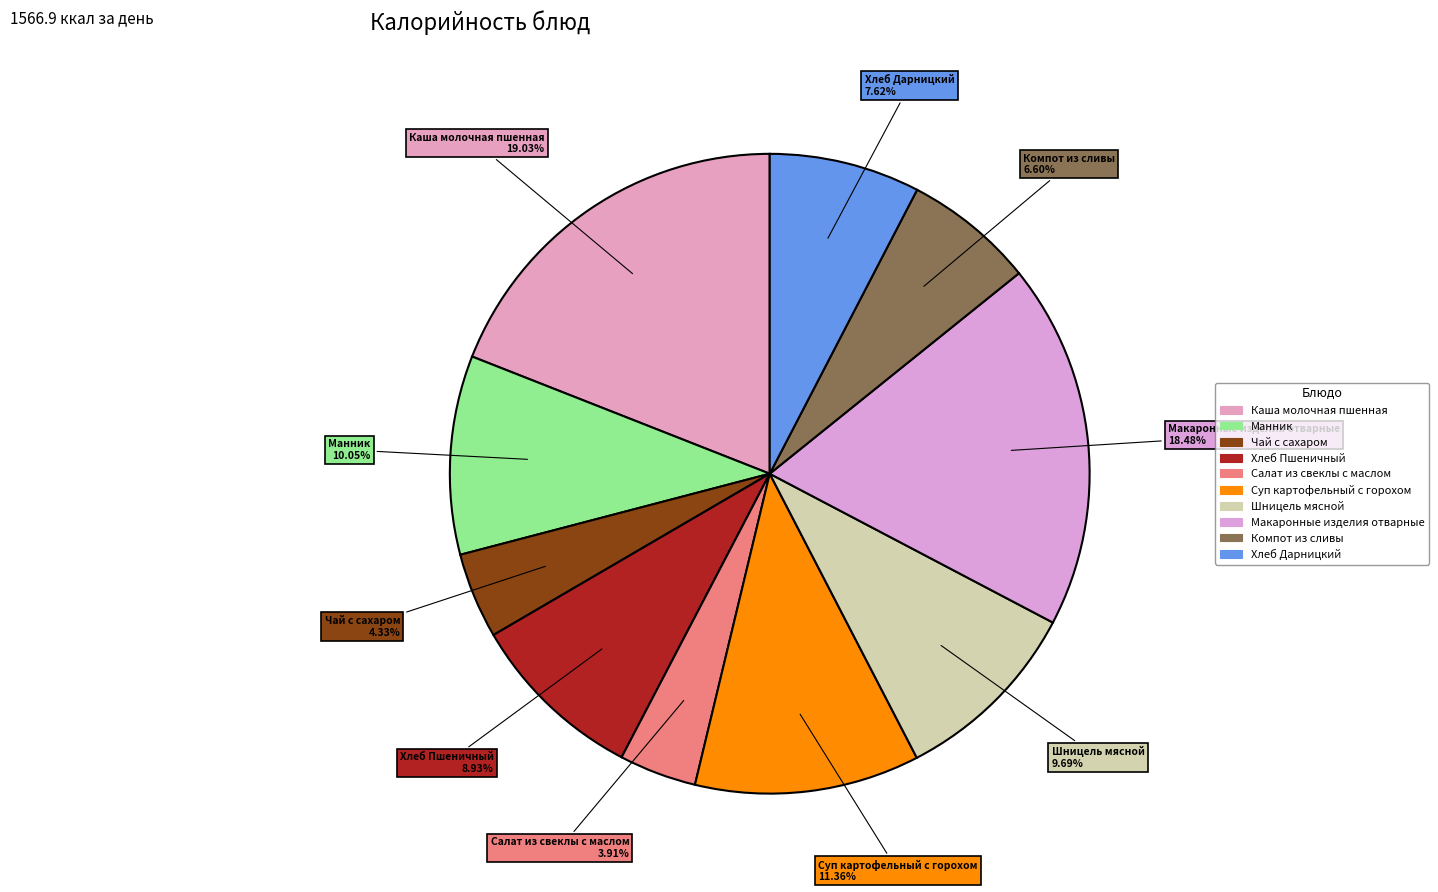

Rank the categories by value from lowest to highest.

Салат из свеклы с маслом, Чай с сахаром, Компот из сливы, Хлеб Дарницкий, Хлеб Пшеничный, Шницель мясной, Манник, Суп картофельный с горохом, Макаронные изделия отварные, Каша молочная пшенная